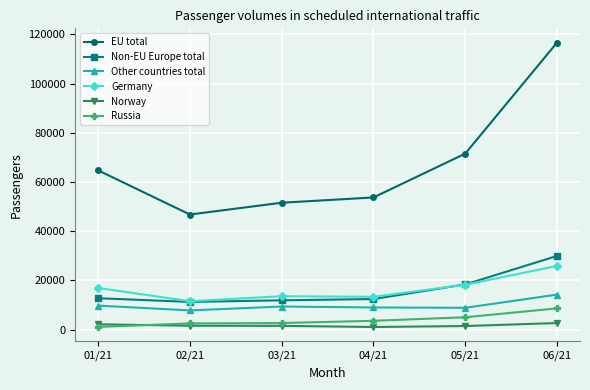

How many data points does each series have?

6